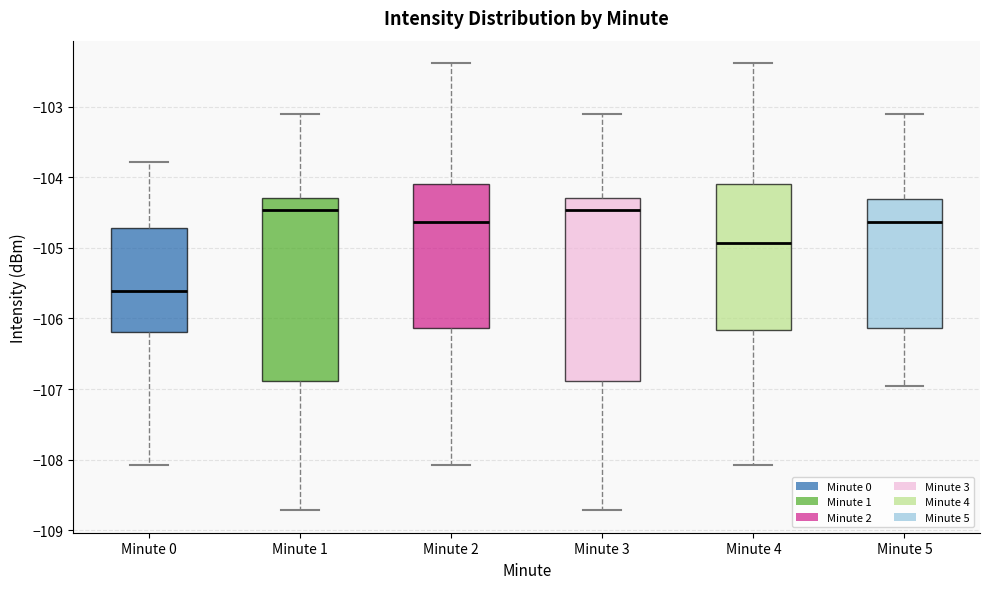

Where does the upper whisker of the box for Minute 0 end on the y-axis? The values are not printed on the chart, so give them approximately, as read against the axis.

-103.8